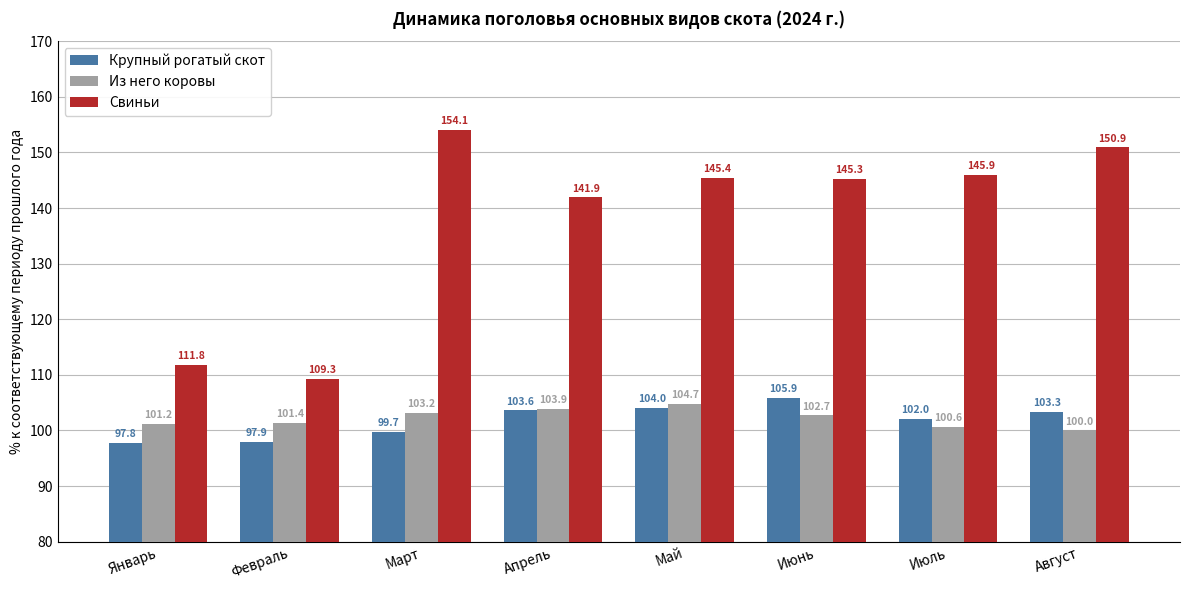

Which series has the largest range (max minus min)?

Свиньи